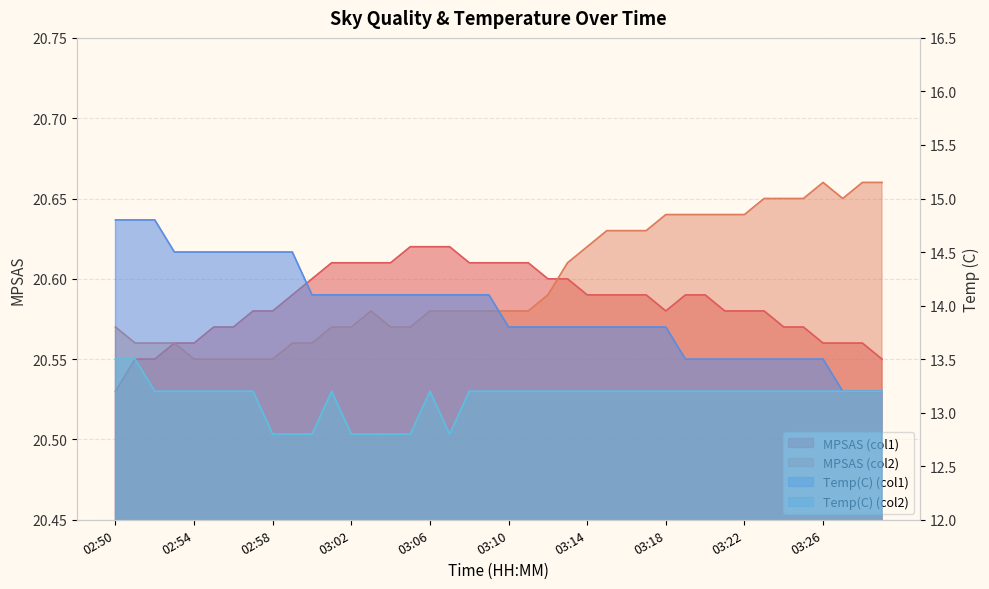

How many lines are shown in the chart?

4